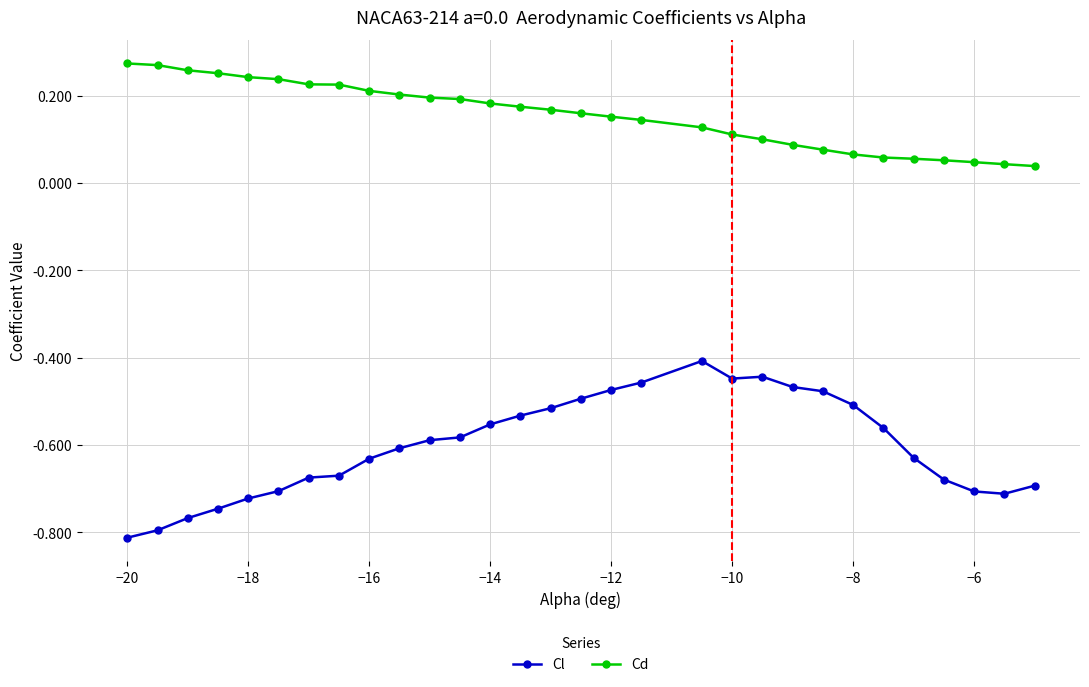

Which series has the largest range (max minus min)?

Cl